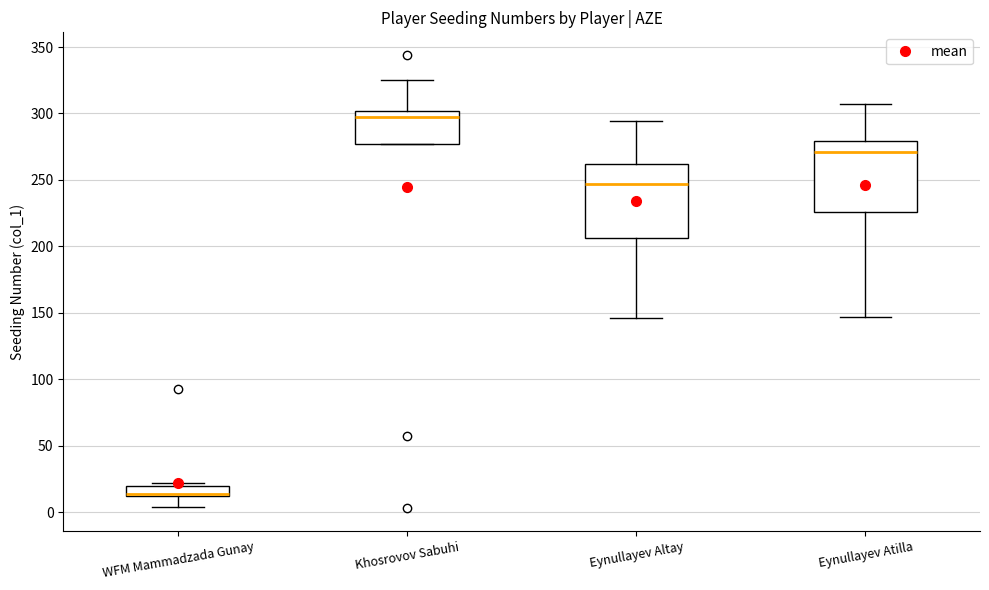

Where is the upper edge of the box for Eynullayev Atilla on the y-axis? The values are not printed on the chart, so give them approximately, as read against the axis.

280